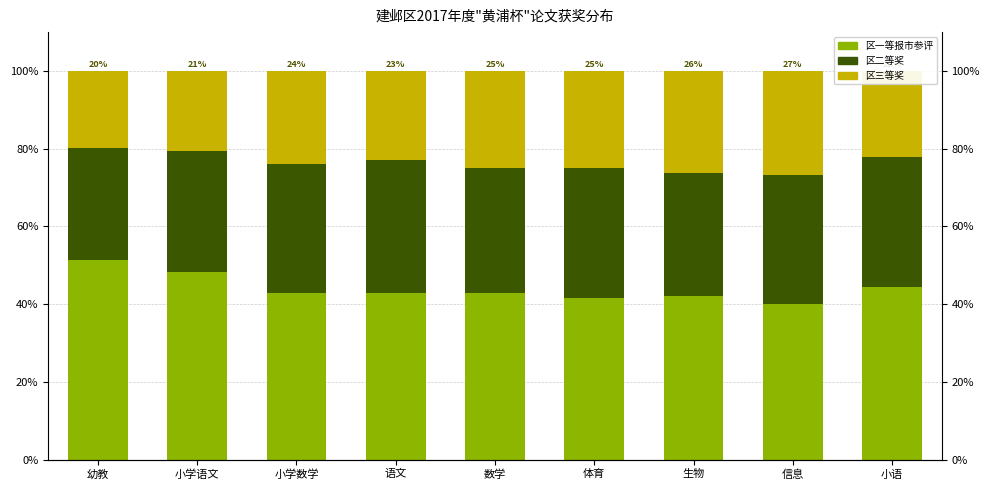

What is the label of the 1st bar from the right?

小语